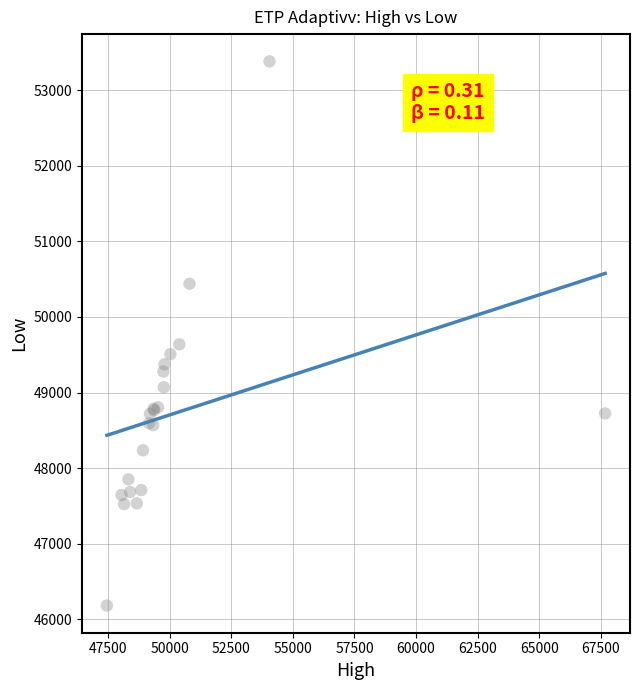

What Y value in the scatter plot is closest to 49782?

49638